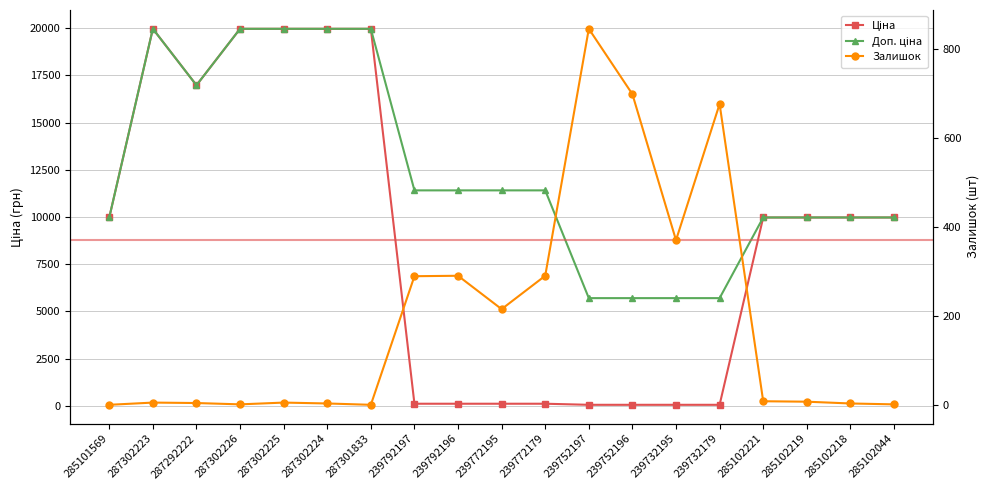

How many values in the Залишок series exceed 7?

9